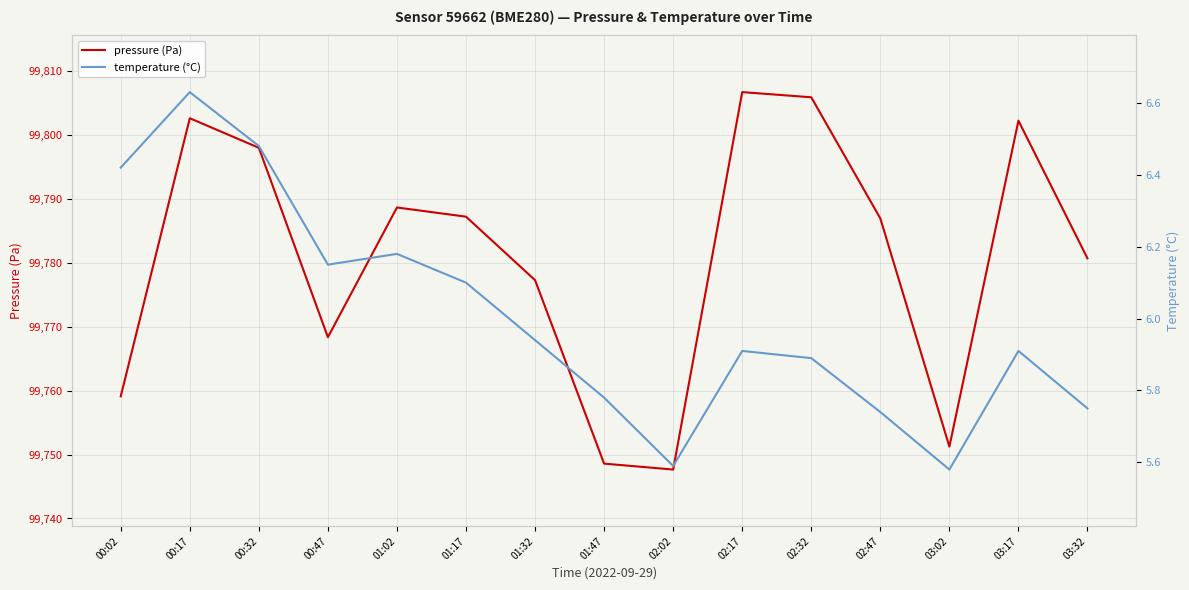

Which series has the largest total across all categories?

pressure (Pa)